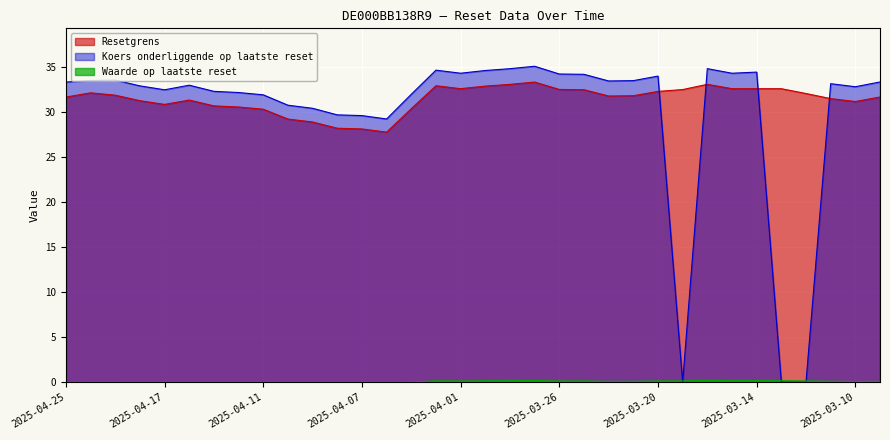

Is it true that Waarde op laatste reset equals -0.1 at 2025-04-09?

False